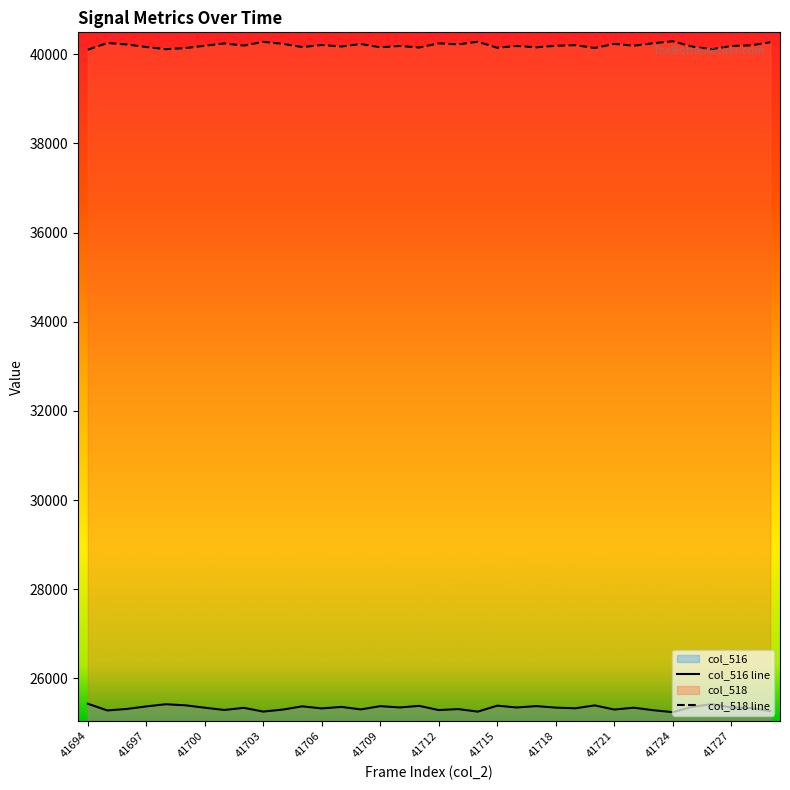

True or false: col_516 line and col_518 line cross at least once.

False